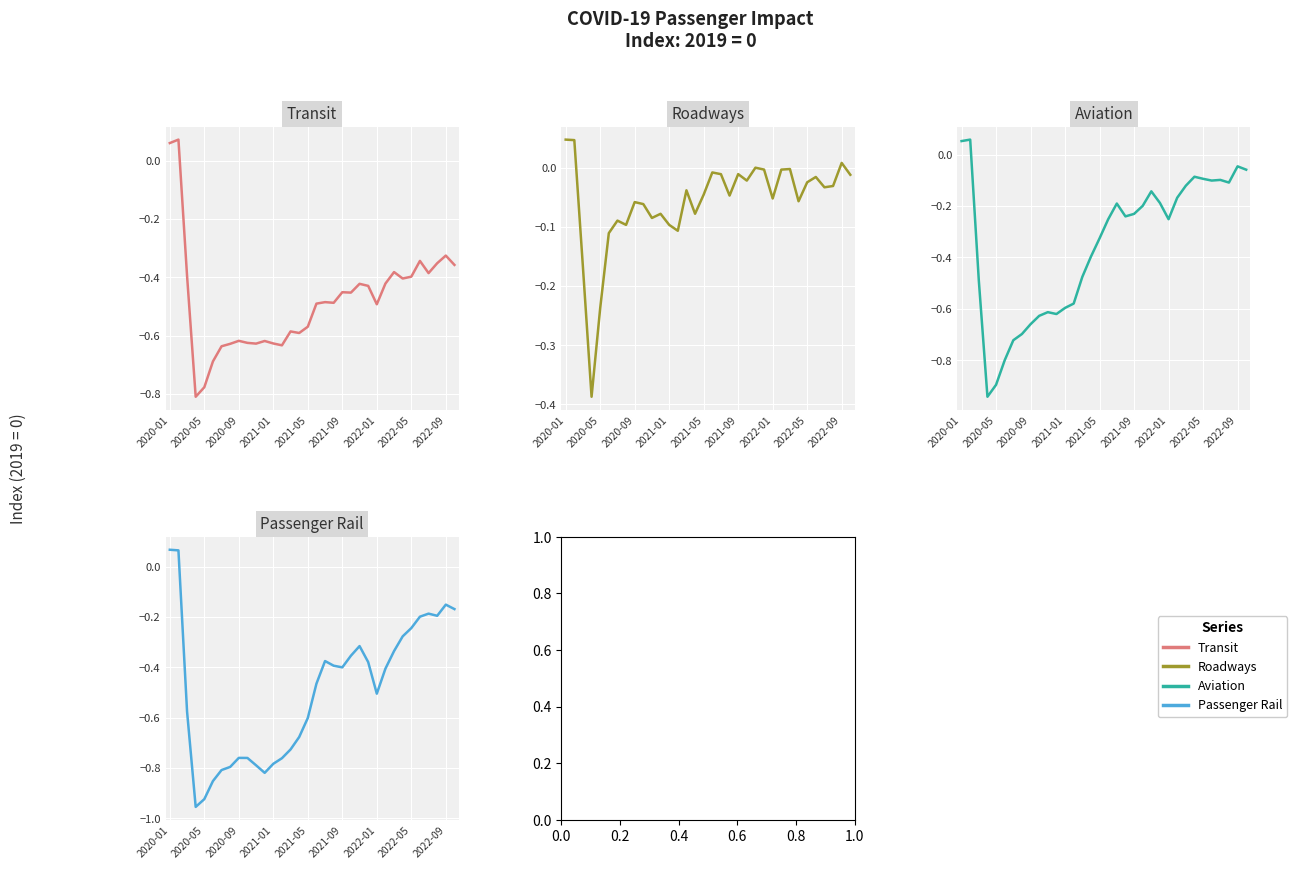

Does the chart display data point markers on the line(s)?

No